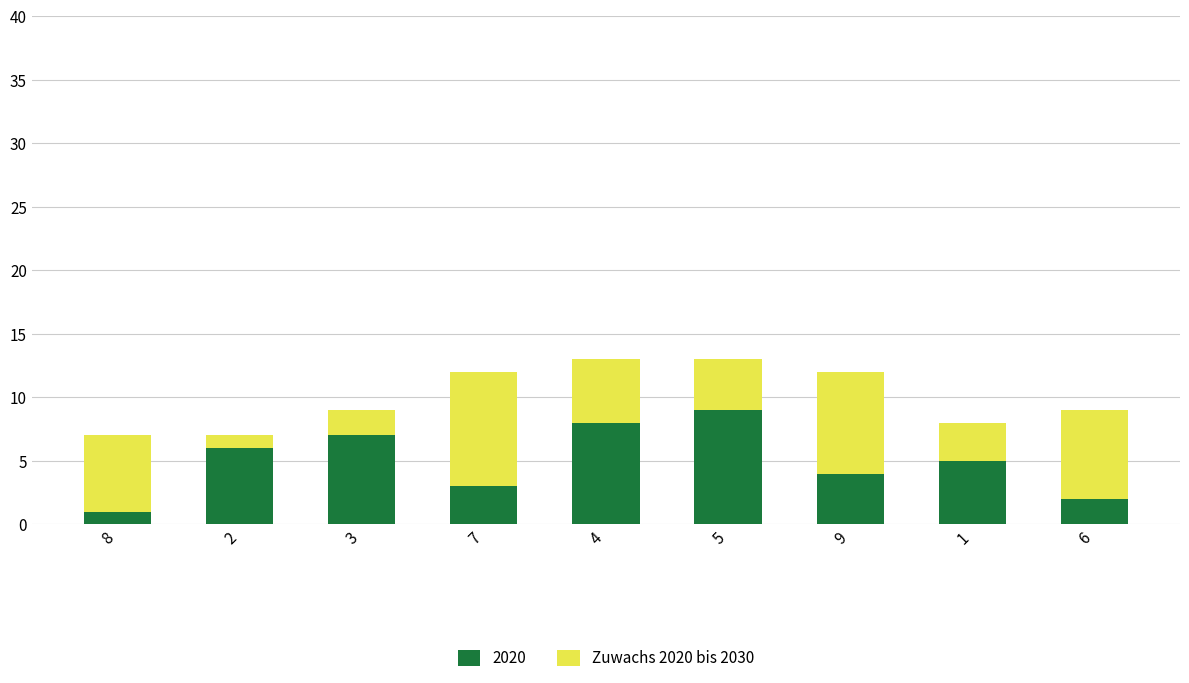

What is the maximum value for 2020?

9